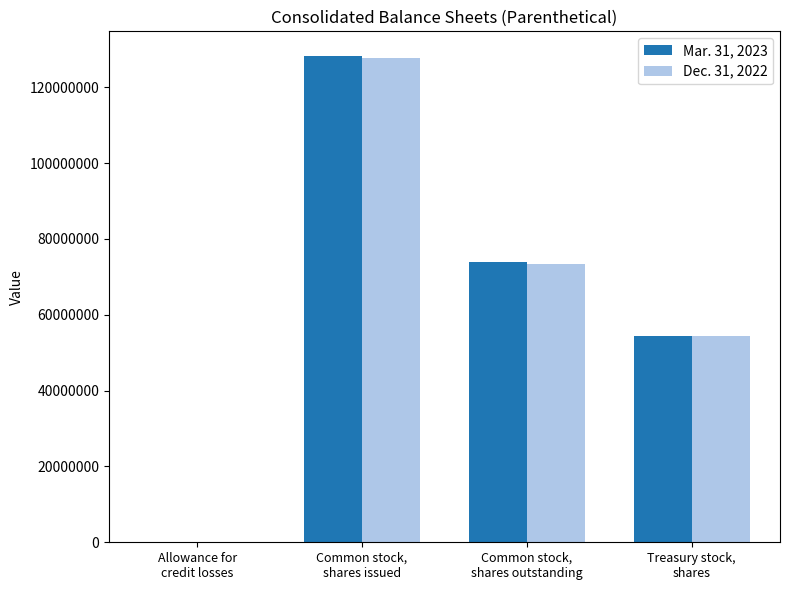

Is it true that Mar. 31, 2023 equals 31619389 at Treasury stock,
shares?

False